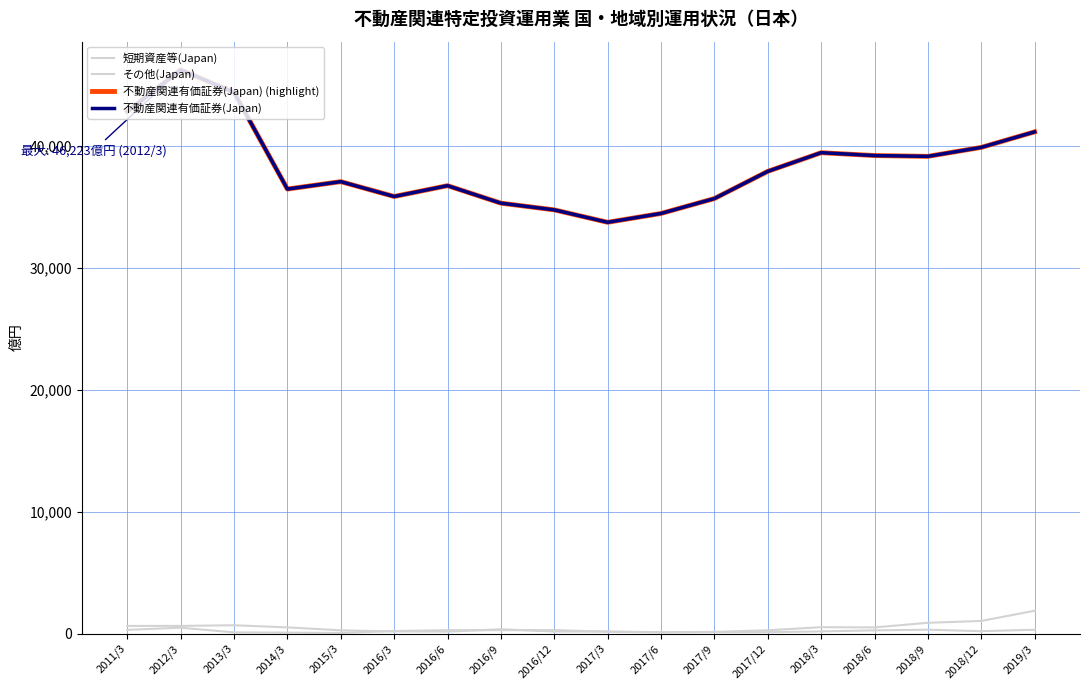

What value does the 短期資産等(Japan) series have at 2016/6?

153.4